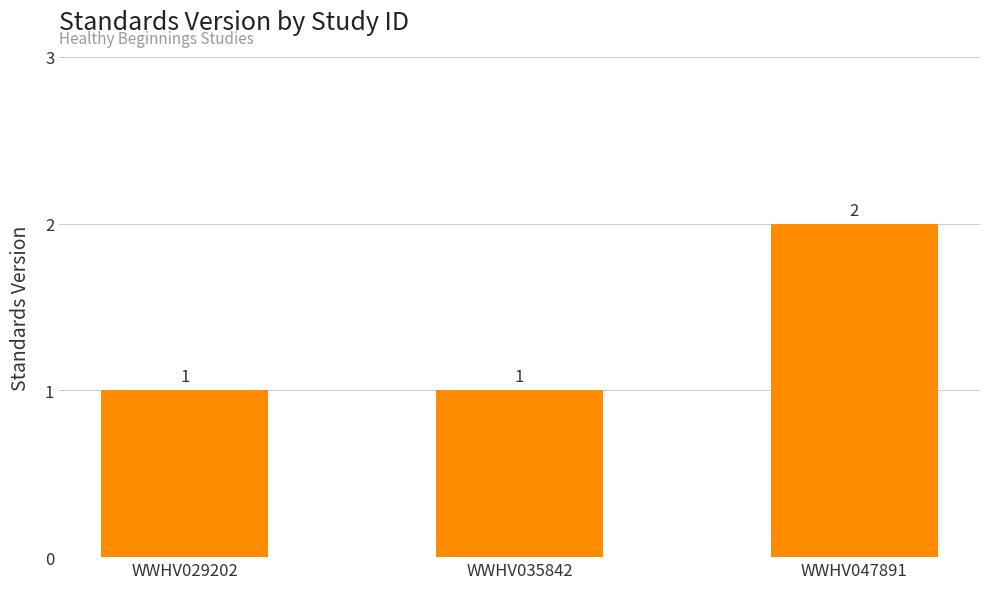

How many categories are shown in the chart?

3